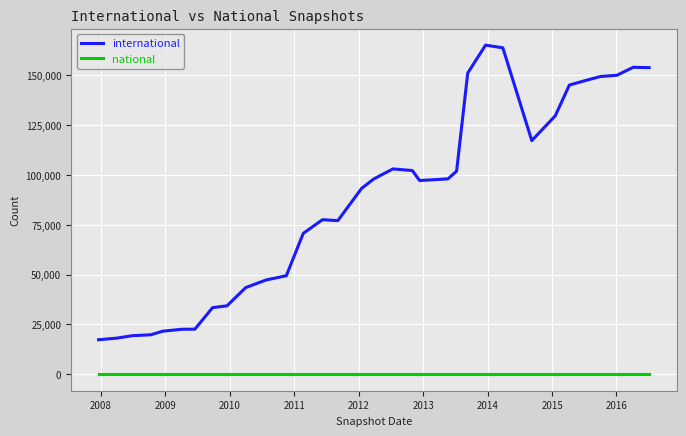

Rank the series by their maximum value, from lowest to highest.

national, international